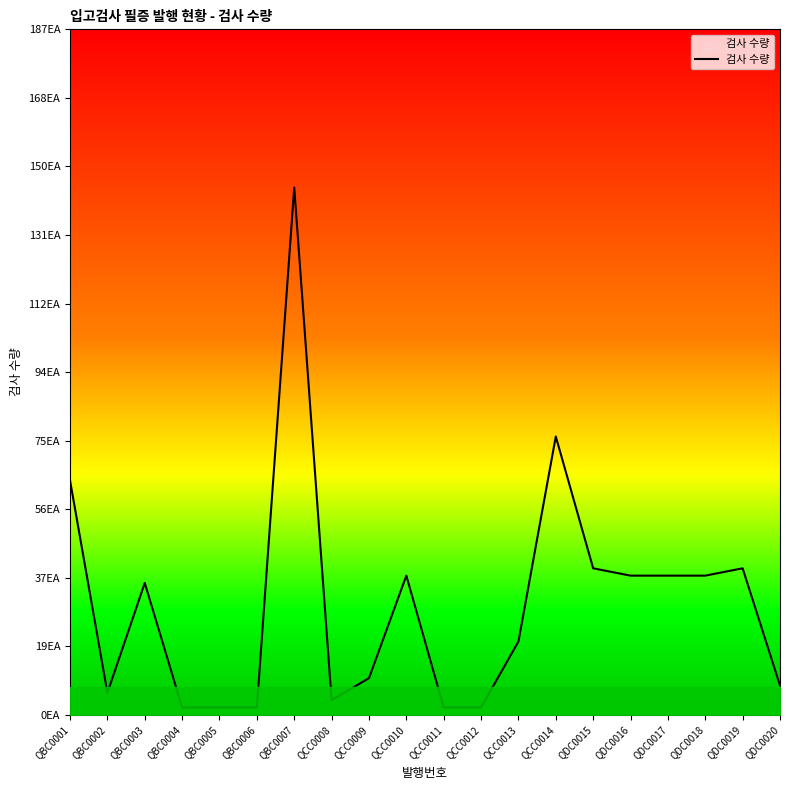

What is the ratio of the value at QCC0009 to the value at QCC0011?

5.0